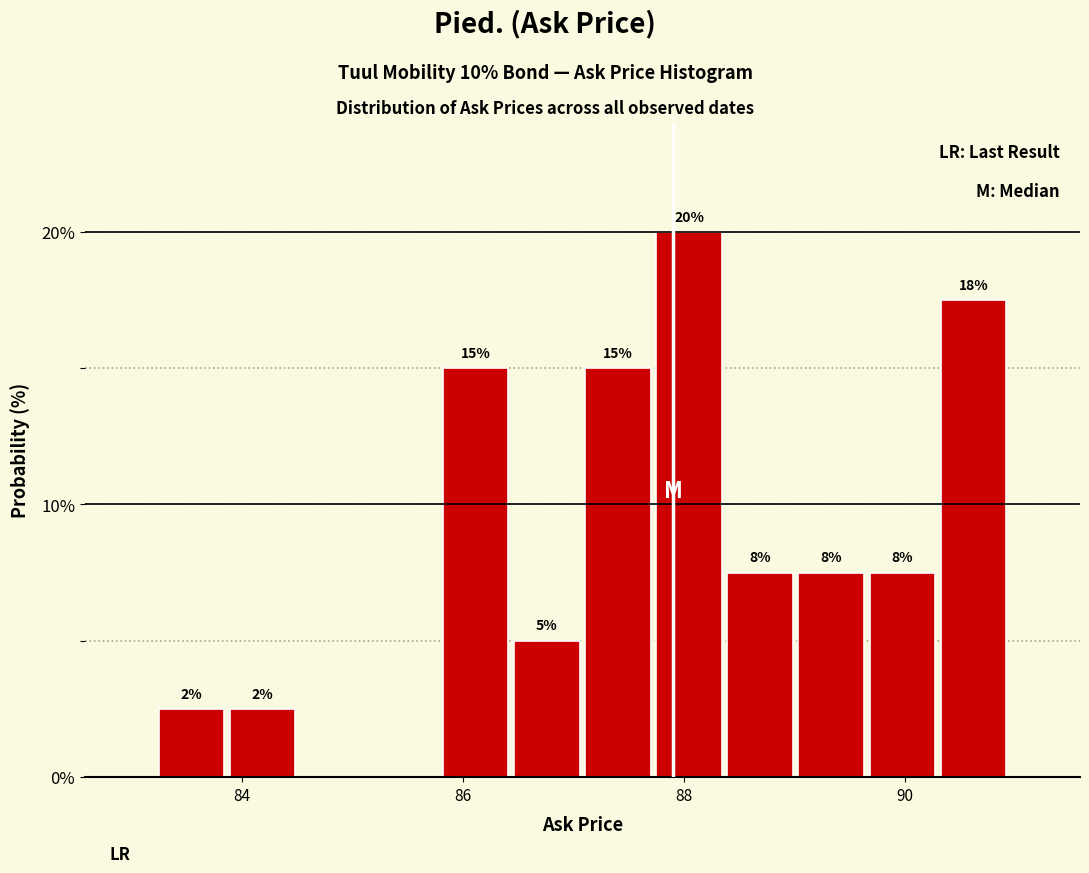

Read against the x-axis, roughly where is the centre of the tallest bar?

88.0